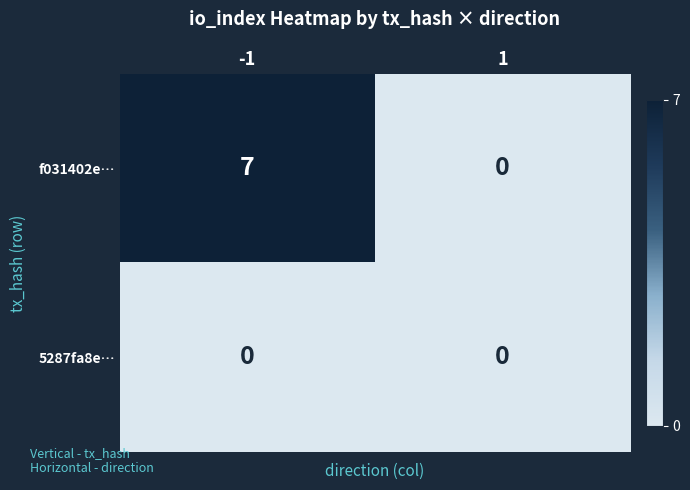

What is the difference between the f031402e… values at 1 and -1?

7